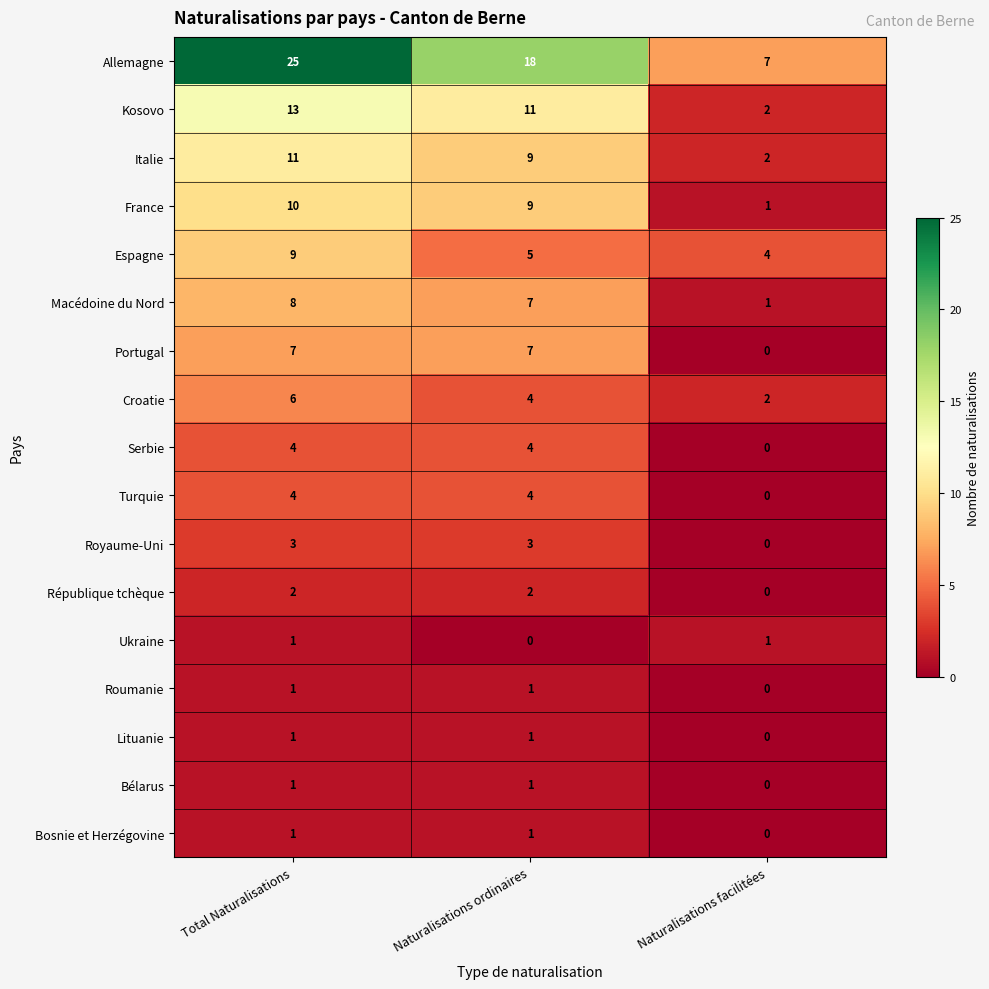

What is the total value across all series at Naturalisations ordinaires?

87